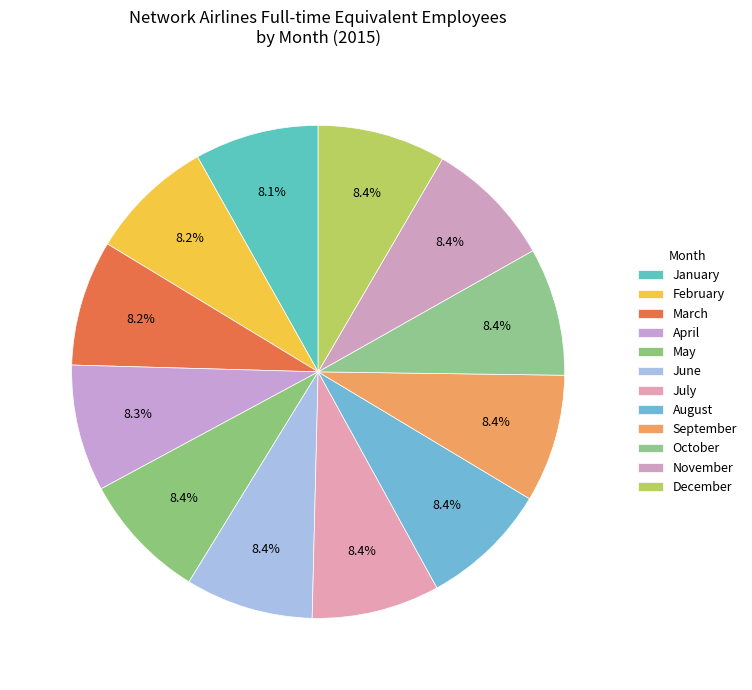

Is it true that August is 16% of the pie?

False